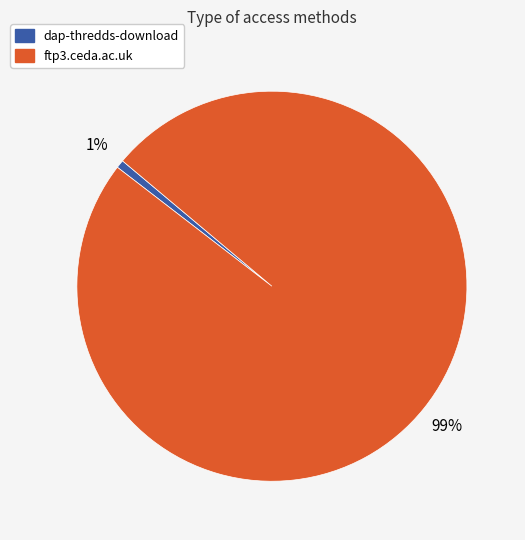

Which slice represents more than half of the pie?

ftp3.ceda.ac.uk